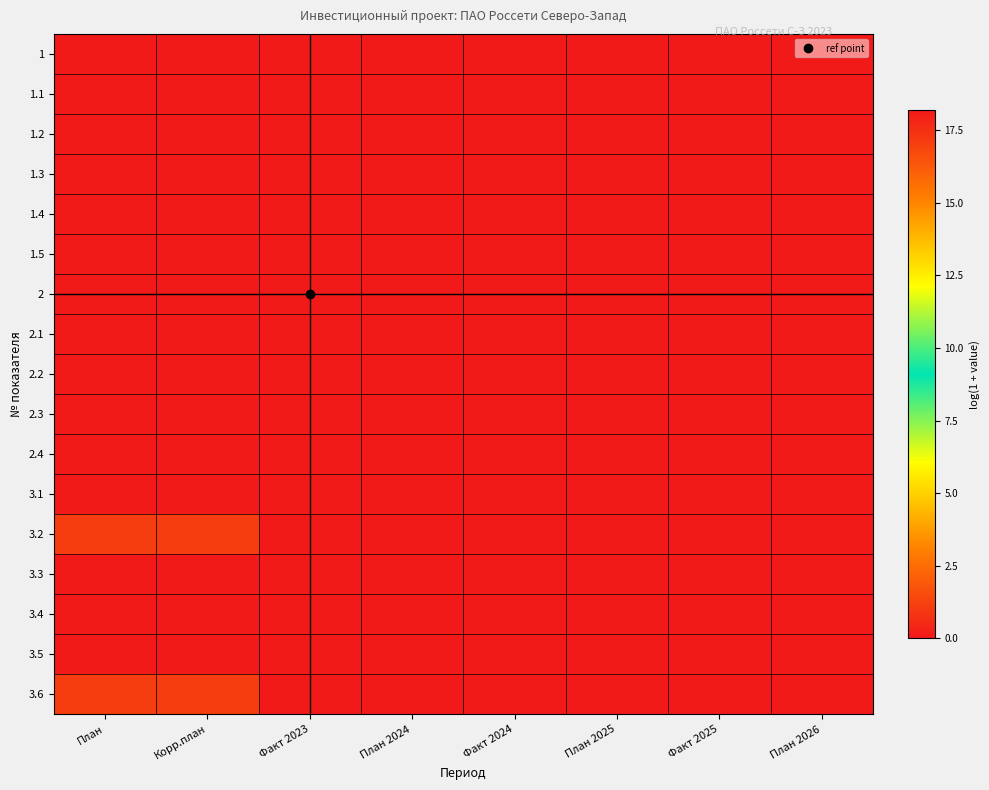

At План, list the series in order from smallest to largest.

1, 1.1, 1.2, 1.3, 1.4, 1.5, 2, 2.1, 2.2, 2.3, 2.4, 3.1, 3.3, 3.4, 3.5, 3.2, 3.6